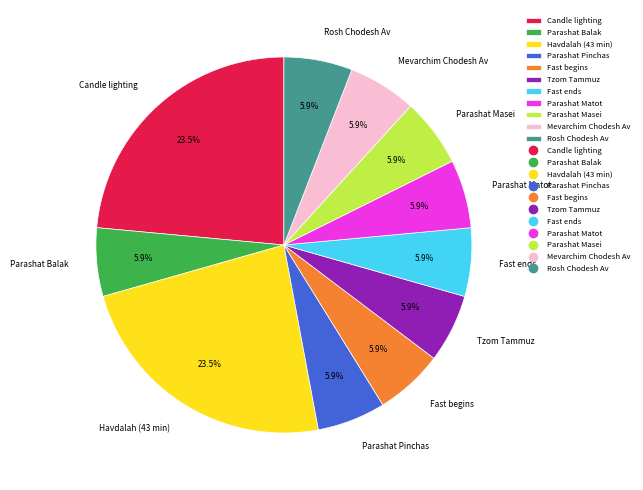

What percentage is the Tzom Tammuz slice, to the nearest percent?

6%